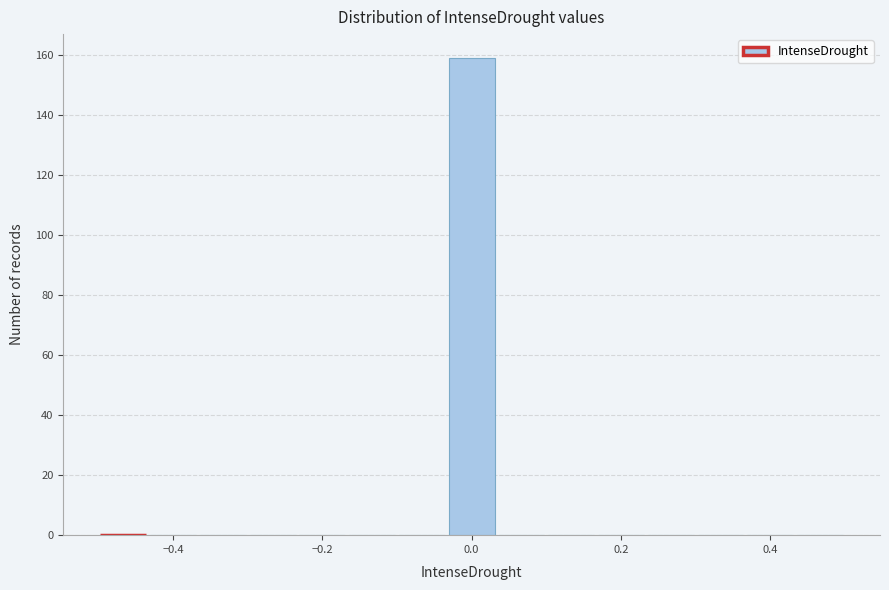

Around what value on the x-axis is the tallest bar? Give the approximate position of its centre, as read against the axis.

0.00